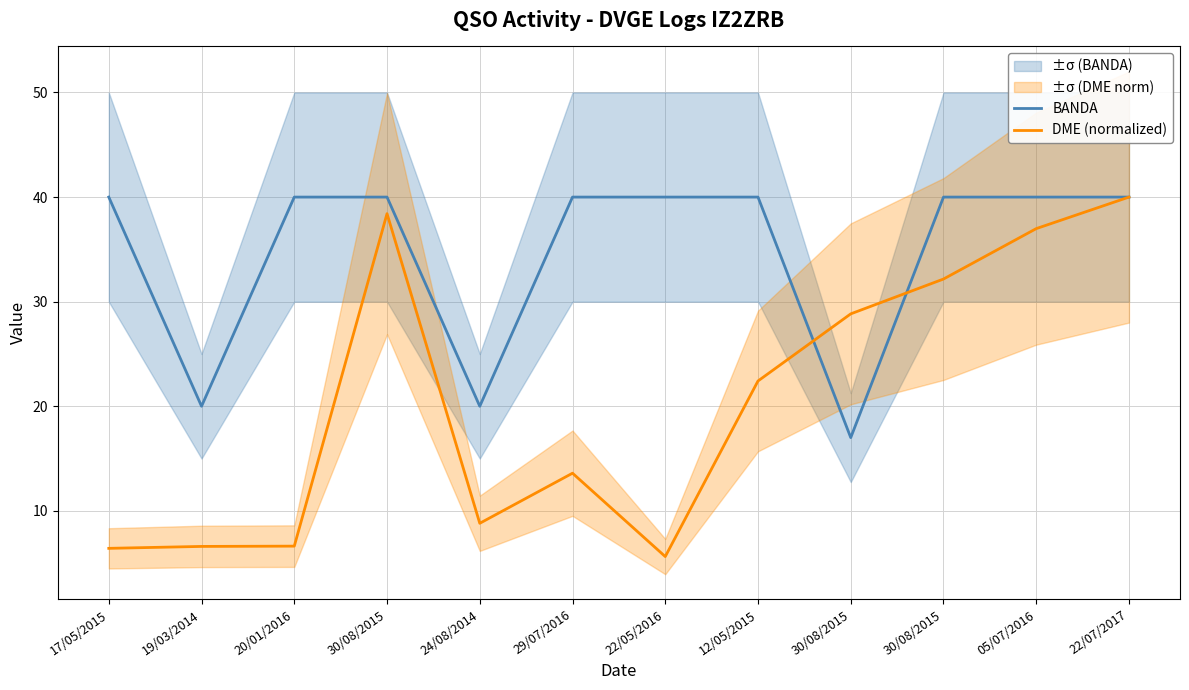

How many interior local valleys does the DME (normalized) series have?

2